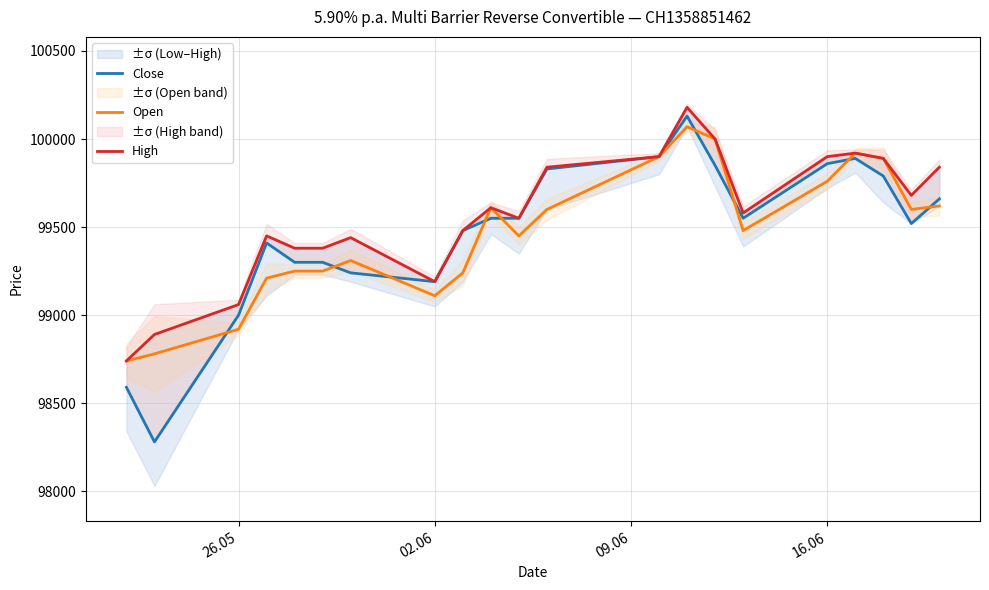

What is the minimum value for Open?

98740